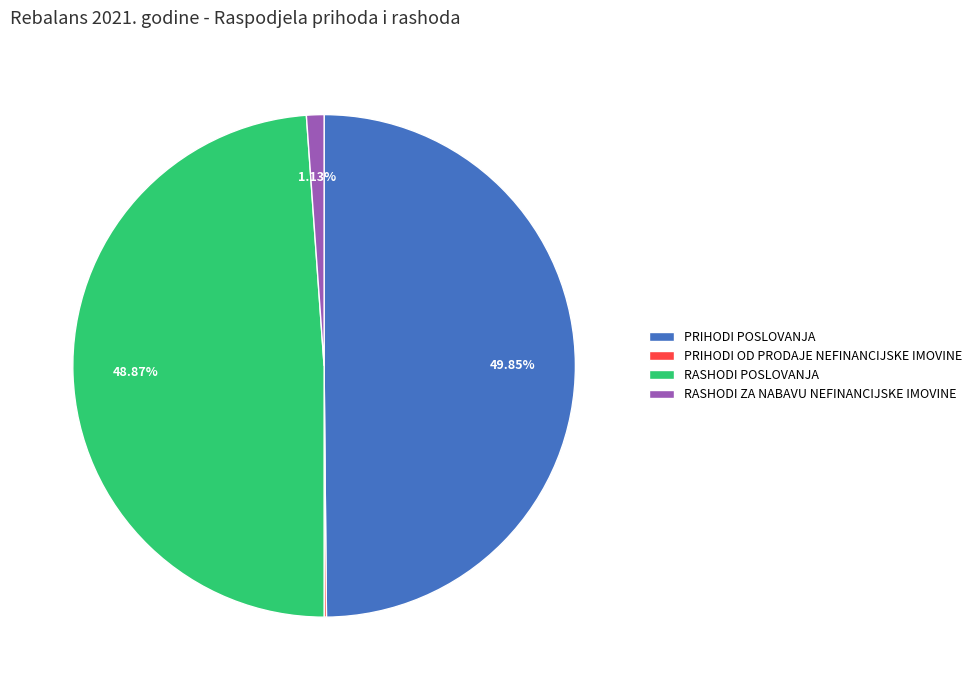

Which category has the biggest portion of the pie?

PRIHODI POSLOVANJA